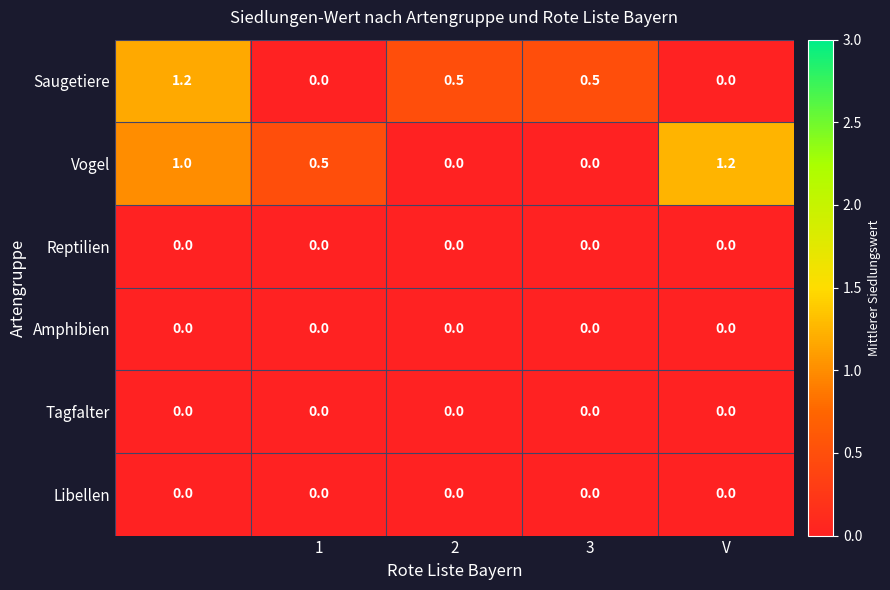

Reading right to left, transcribe all the data shown in this chart.

Saugetiere: 0.0	0.5	0.5	0.0	1.2
Vogel: 1.2	0.0	0.0	0.5	1.0
Reptilien: 0.0	0.0	0.0	0.0	0.0
Amphibien: 0.0	0.0	0.0	0.0	0.0
Tagfalter: 0.0	0.0	0.0	0.0	0.0
Libellen: 0.0	0.0	0.0	0.0	0.0